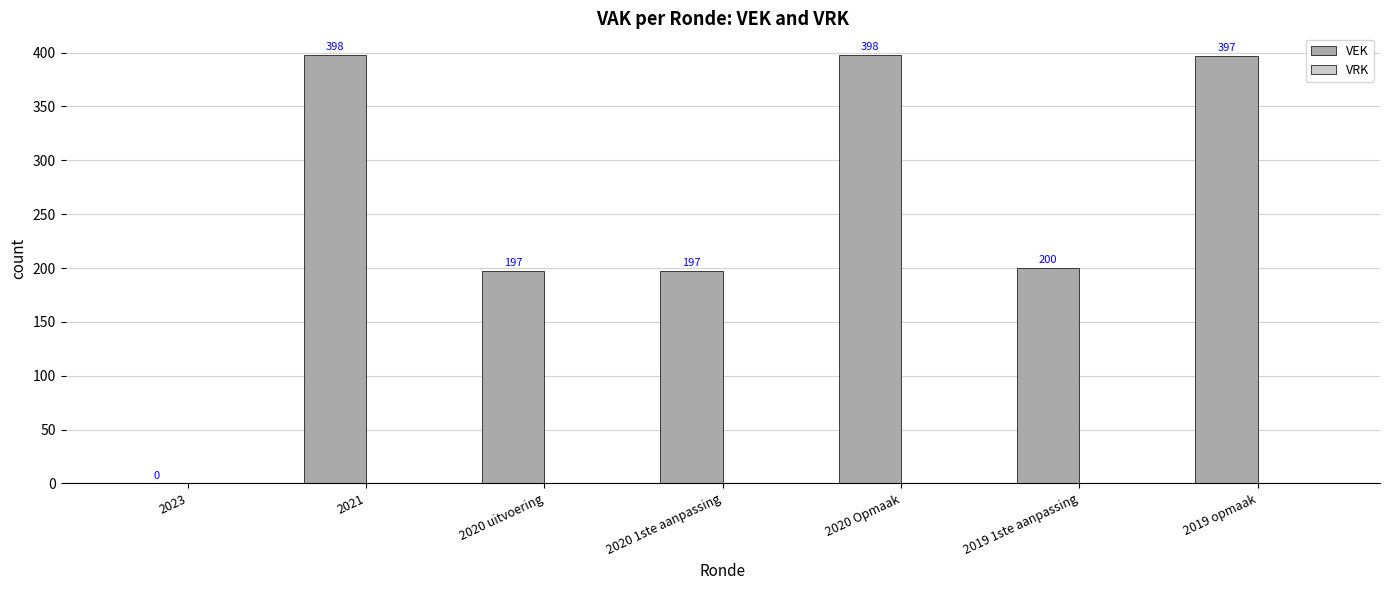

Between 2021 and 2019 1ste aanpassing, which is larger?

2021